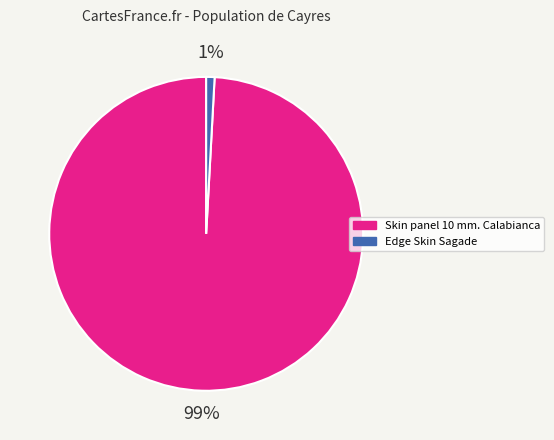

Which slice is the largest?

Skin panel 10 mm. Calabianca